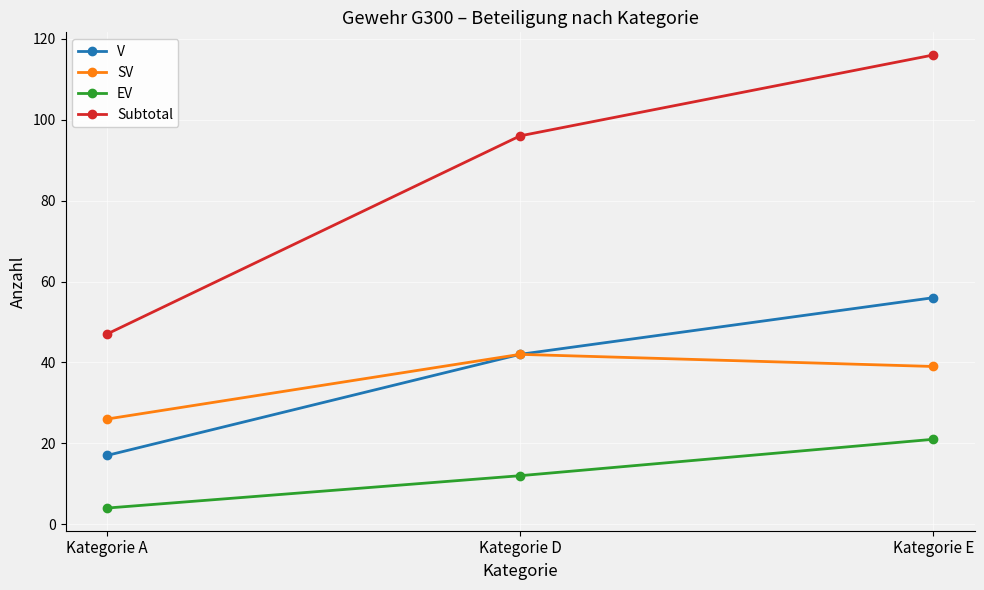

Reading left to right, transcribe all the data shown in this chart.

V: 17	42	56
SV: 26	42	39
EV: 4	12	21
Subtotal: 47	96	116